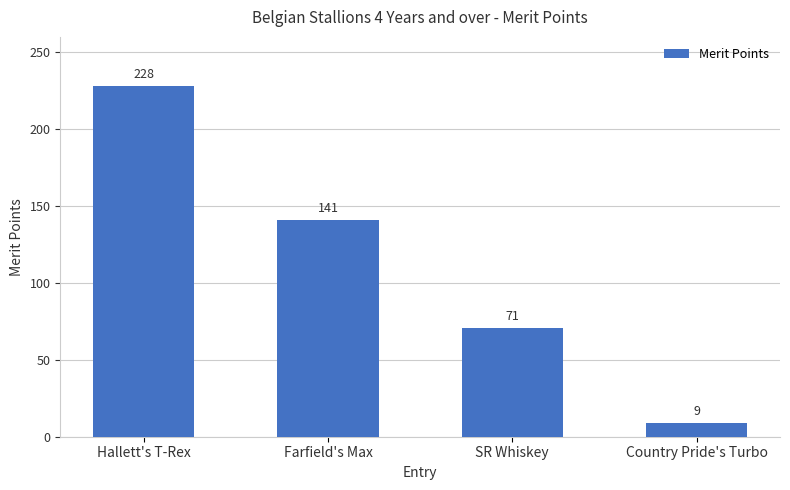

At which category does the chart reach its minimum across all series?

Country Pride's Turbo